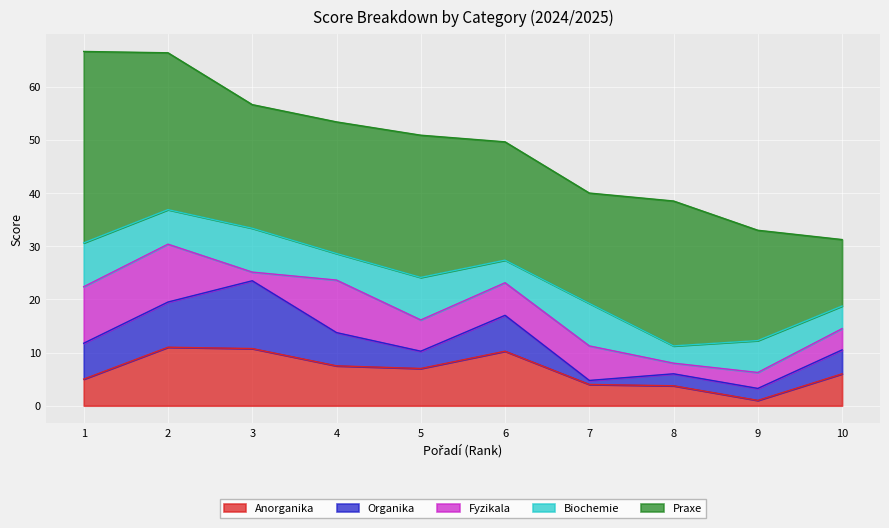

The value of Praxe at 8 is 17.2. True or false?

False